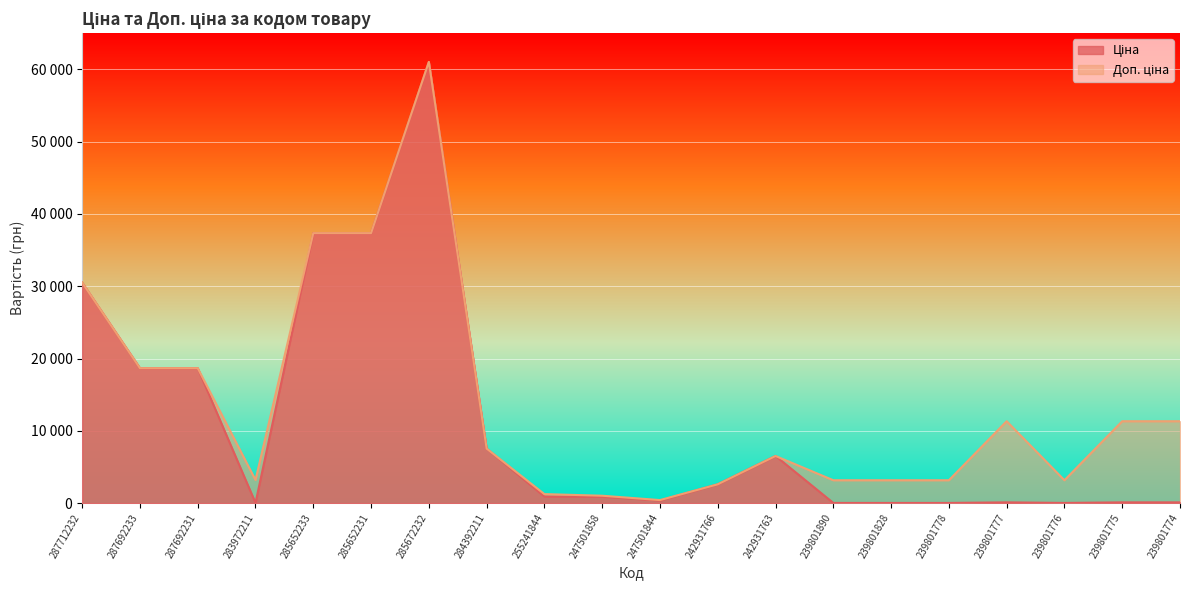

Reading left to right, transcribe all the data shown in this chart.

Ціна: 287712232=30512.3	287692233=18671.5	287692231=18671.5	283972211=32.0	285652233=37343.0	285652231=37343.0	285672232=61024.7	284392211=7545.9	255241844=917.2	247501858=899.5	247501844=373.9	242931766=2610.0	242931763=6525.0	239801890=31.7	239801828=31.7	239801778=31.7	239801777=113.3	239801776=31.7	239801775=113.3	239801774=113.3
Доп. ціна: 287712232=30512.3	287692233=18671.5	287692231=18671.5	283972211=3205.0	285652233=37343.0	285652231=37343.0	285672232=61024.7	284392211=7545.9	255241844=1254.8	247501858=1030.8	247501844=429.0	242931766=2610.0	242931763=6525.0	239801890=3174.0	239801828=3174.0	239801778=3174.0	239801777=11334.0	239801776=3174.0	239801775=11334.0	239801774=11334.0